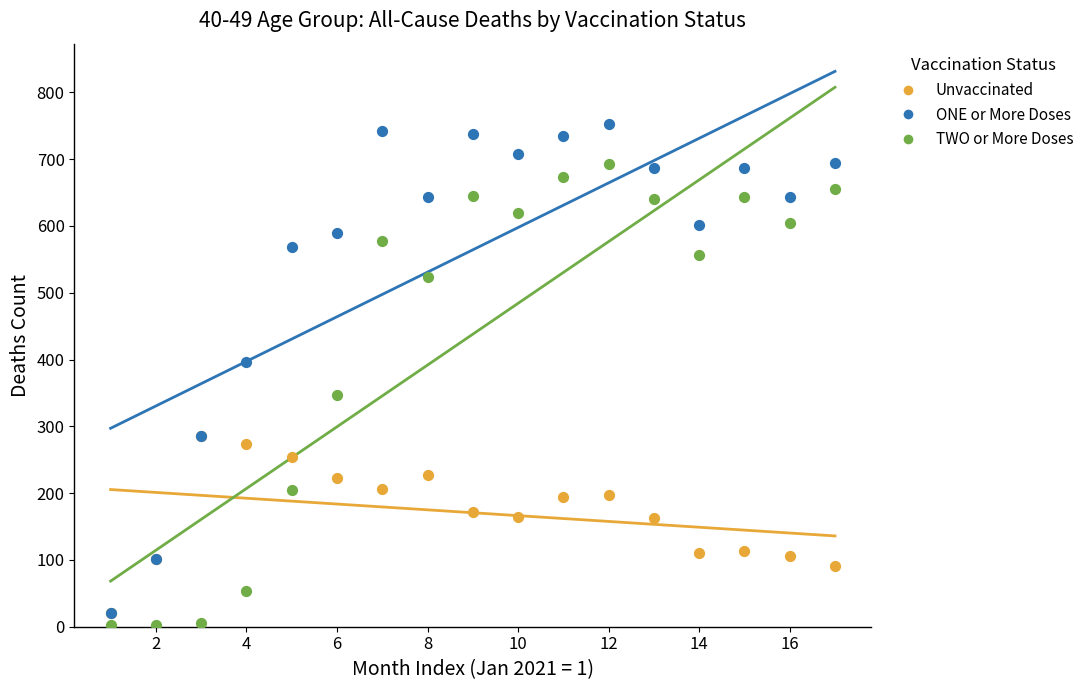

Across all series, what Y value is closest to 377?

397